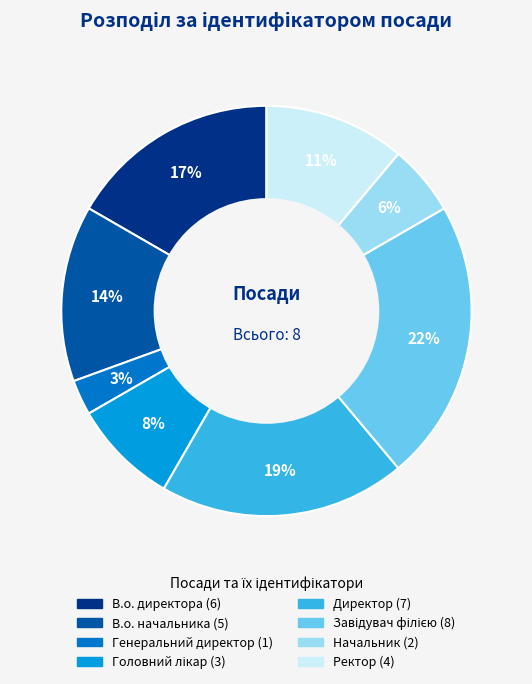

To the nearest percent, what is the difference between the largest and smallest slice percentages?

19%